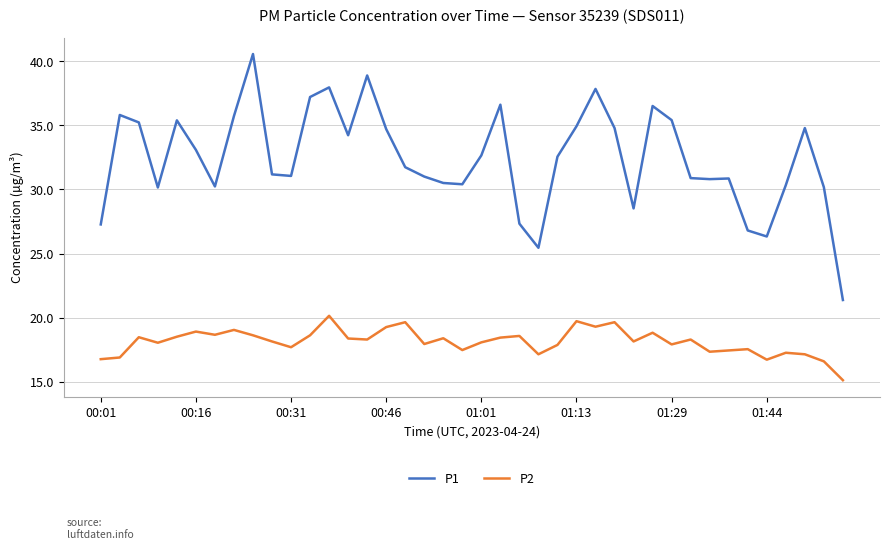

True or false: P2 and P1 intersect in this chart.

False